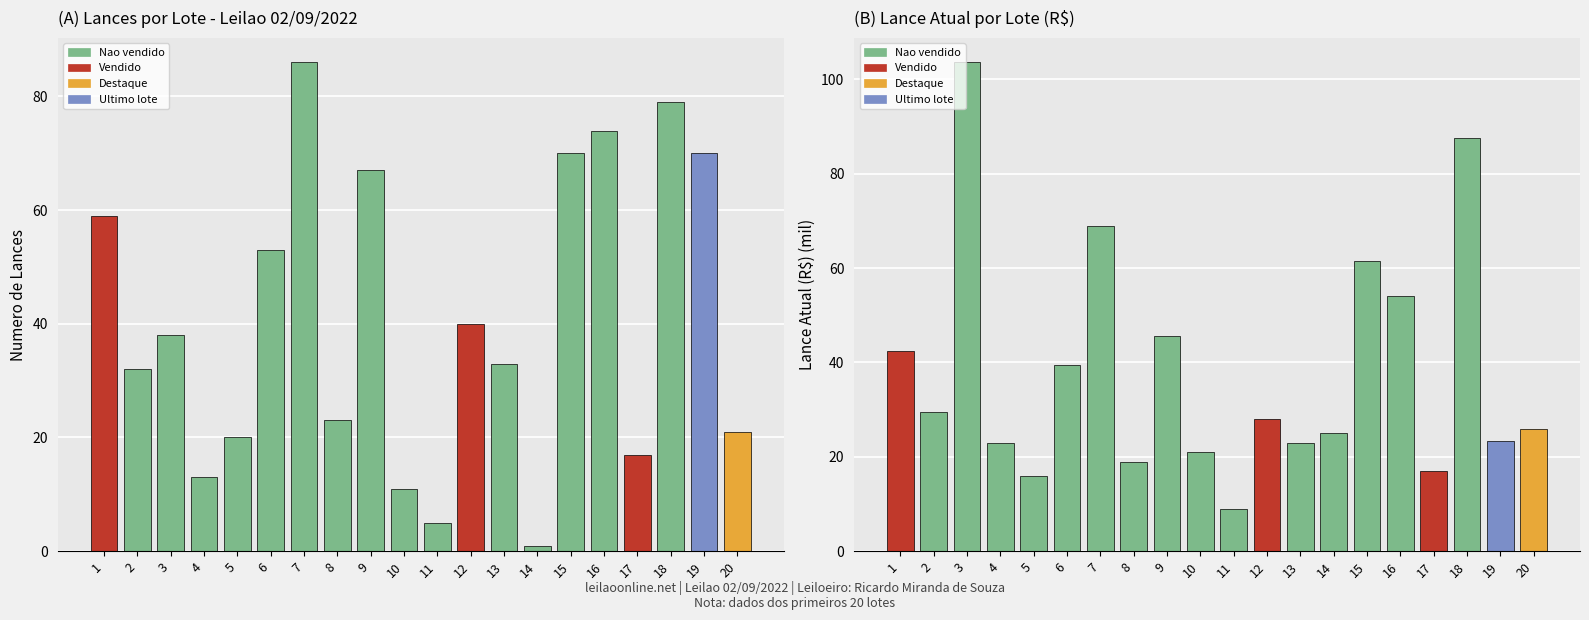

List the series in order of their overall mean, lowest first.

Lance atual (R$ mil), Lances por lote